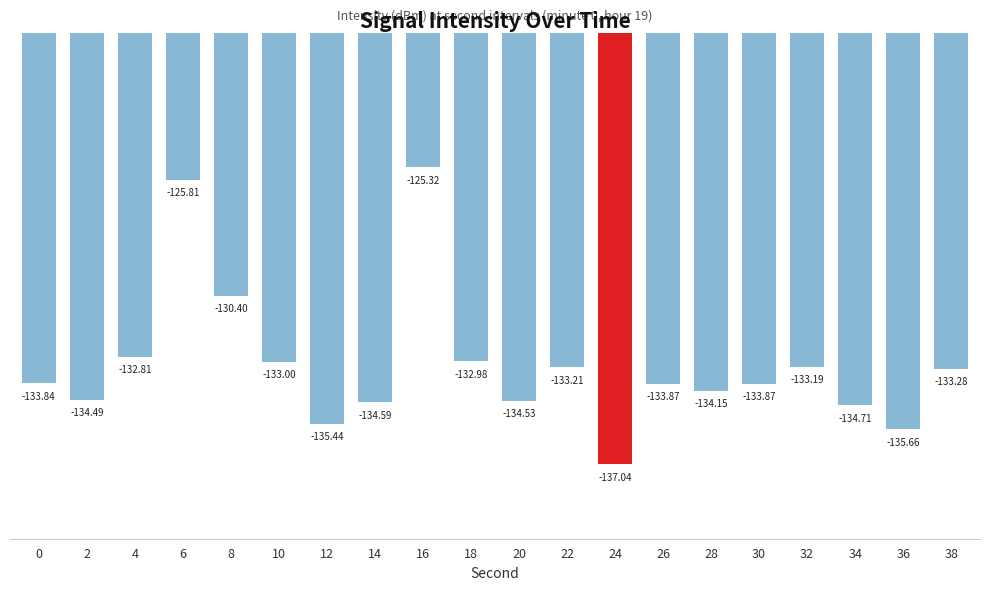

What is the change in value from 6 to 32?

-7.4